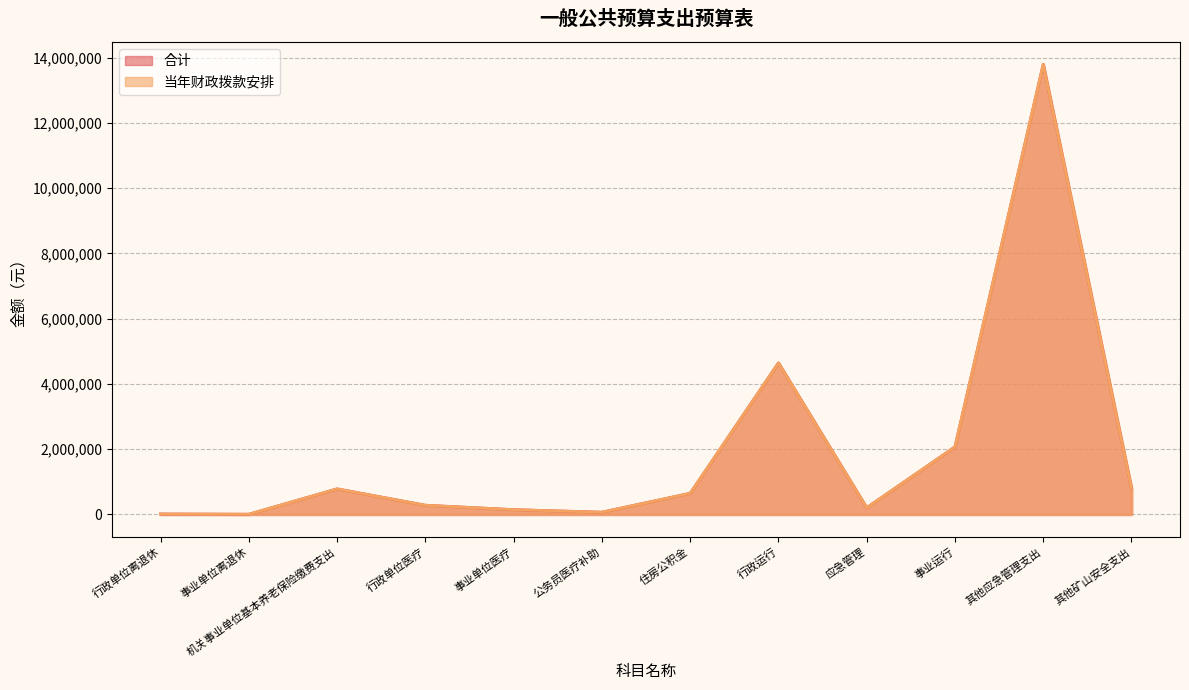

True or false: 当年财政拨款安排 and 合计 cross at least once.

False